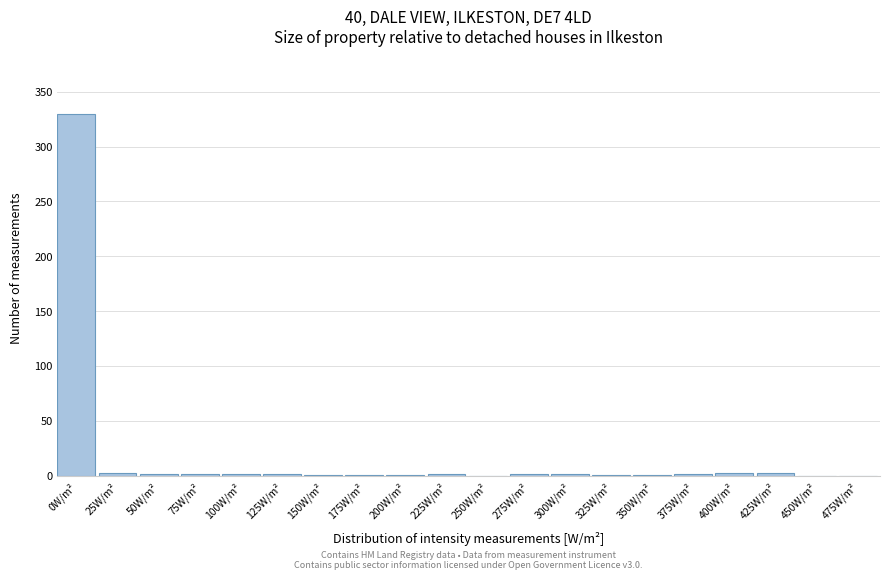

At which category does the chart reach its peak across all series?

0W/m²